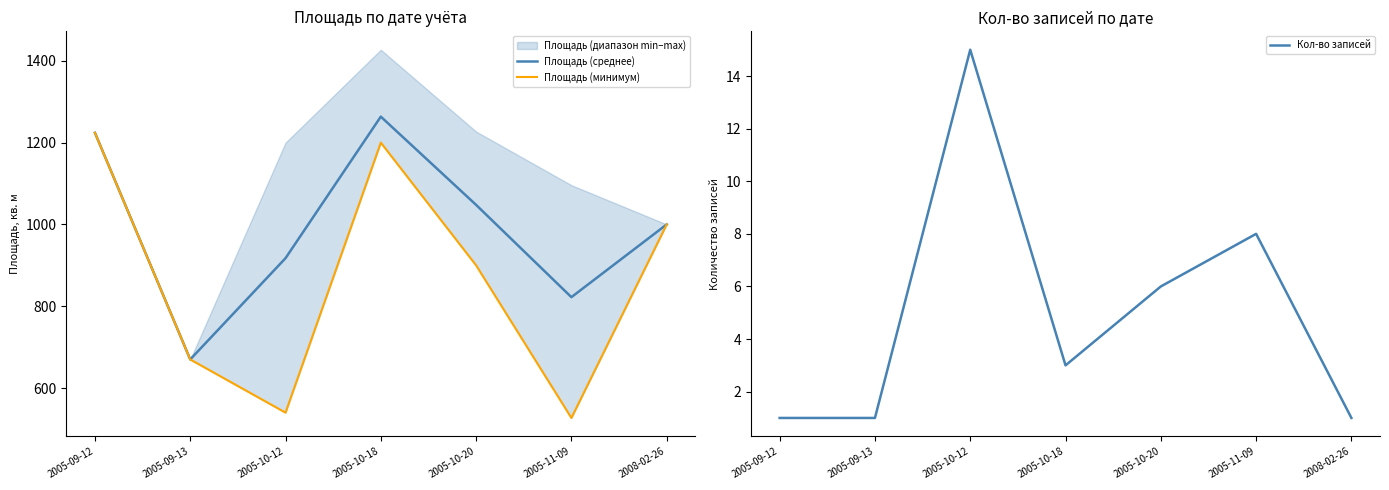

At which category does the chart reach its peak across all series?

2005-10-18